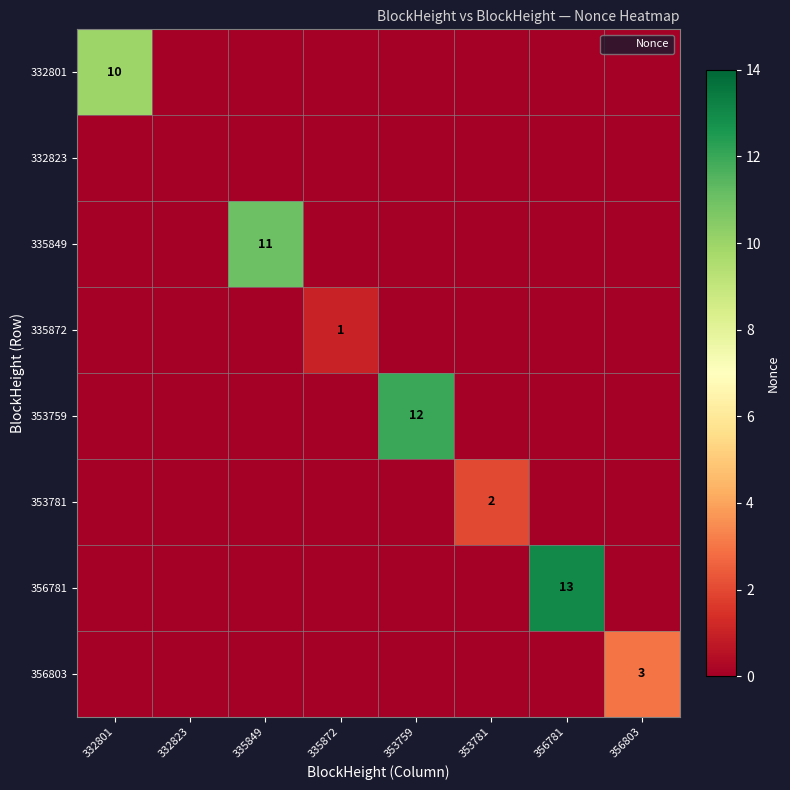

How many positive values does the 335872 series have?

1